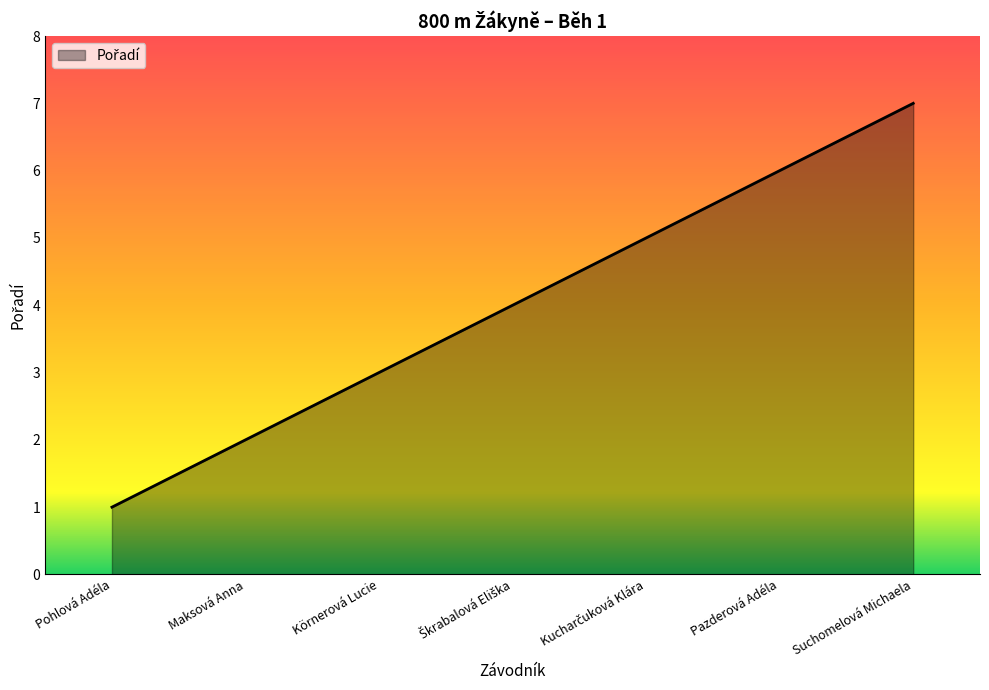

At which category does the chart reach its peak across all series?

Suchomelová Michaela